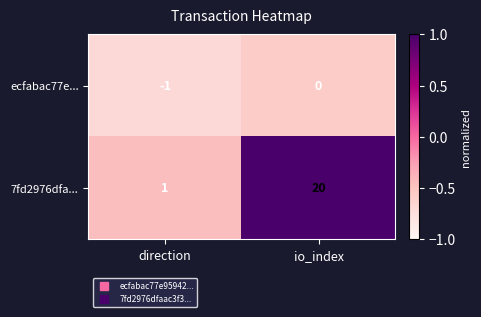

The ecfabac77e... series shows -1 at direction. True or false?

True